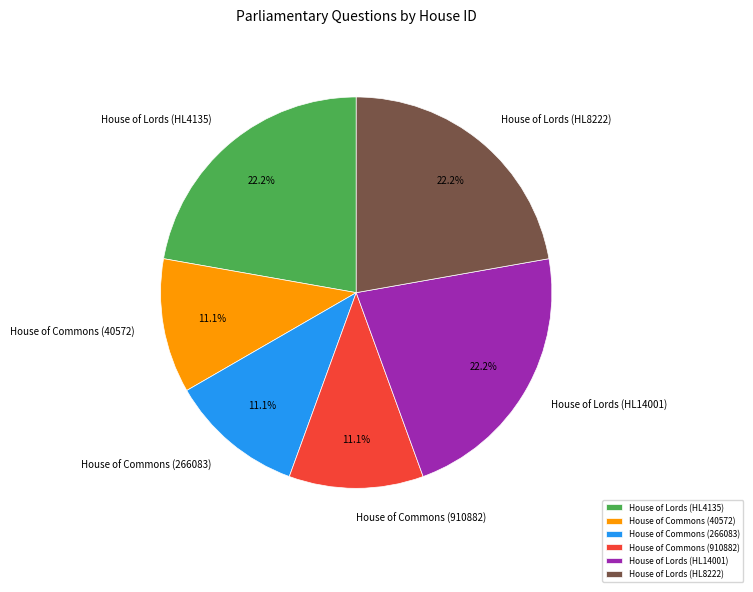

What percentage is NOT represented by House of Commons (266083)?

88.9%